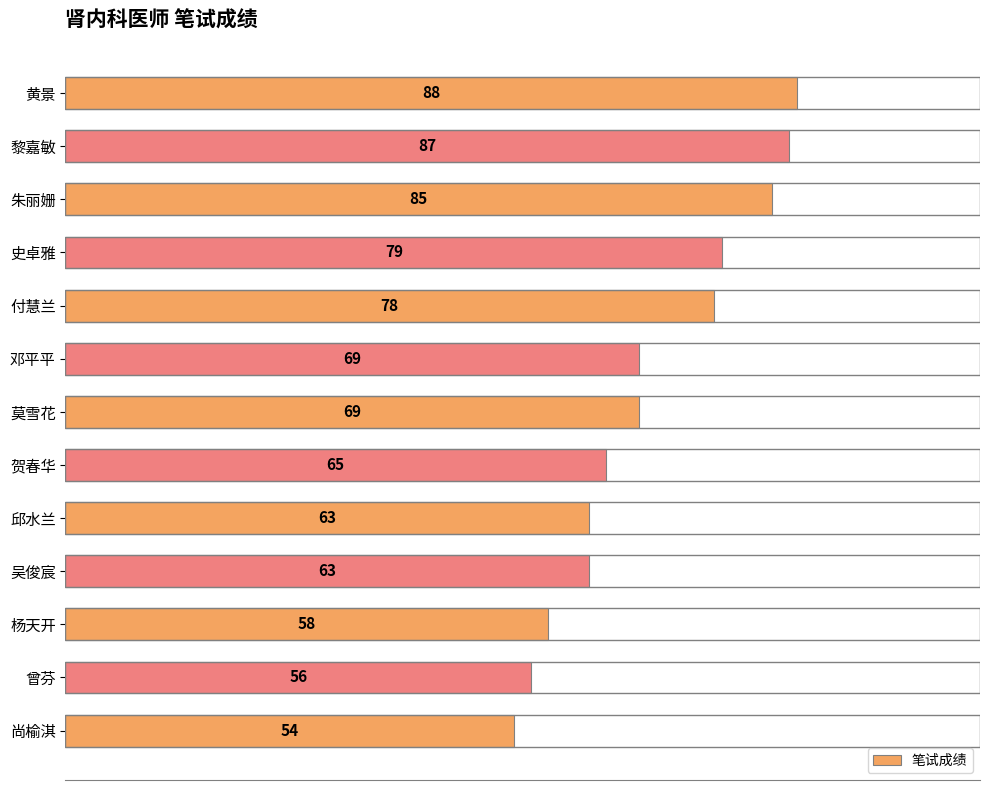

Reading top to bottom, what are all the values shown in this chart?

黄景=88	黎嘉敏=87	朱丽姗=85	史卓雅=79	付慧兰=78	邓平平=69	莫雪花=69	贺春华=65	邱水兰=63	吴俊宸=63	杨天开=58	曾芬=56	尚榆淇=54